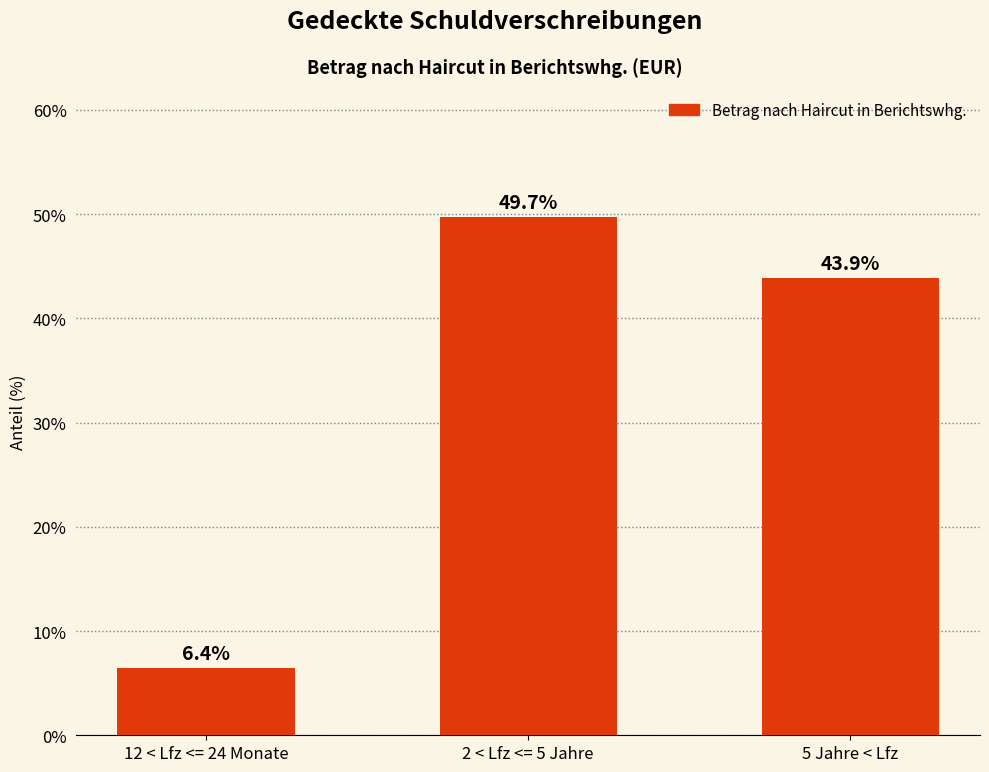

How many data points are less than 43?

1